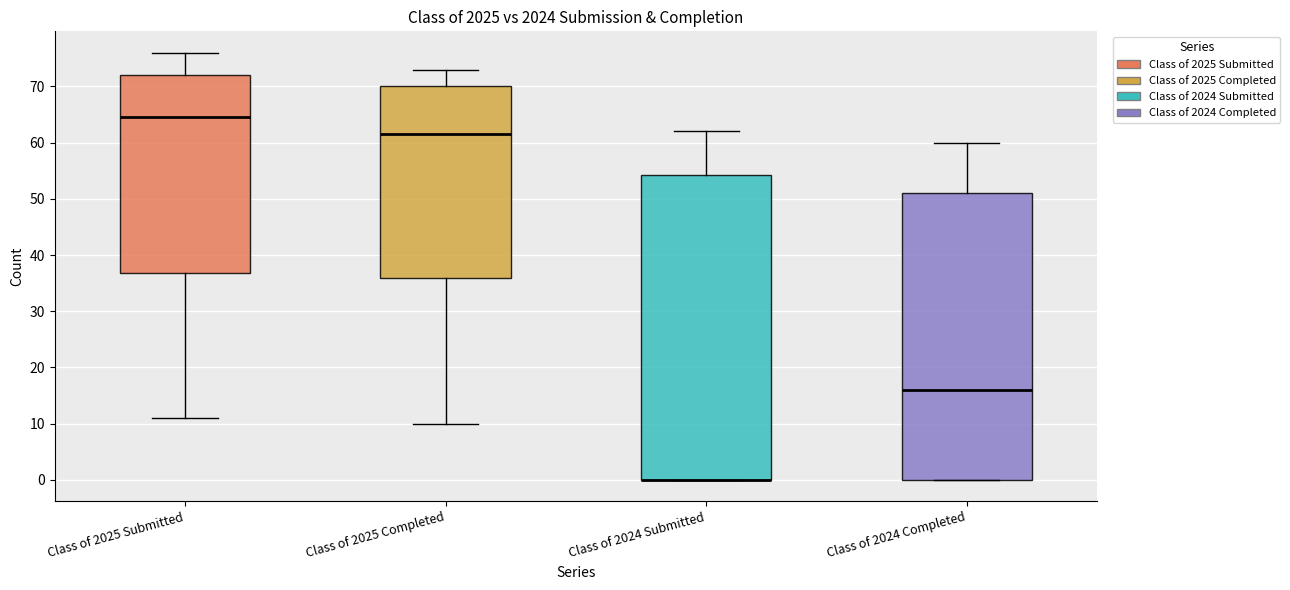

Reading left to right, transcribe this box plot: for each box, give where its median line is, the range the box spans, and where its two whiskers end, as read against the y-axis. The values are not printed on the chart, so give them approximately, as read against the axis.

Class of 2025 Submitted: median 65, box 37 to 72, whiskers 11 to 76
Class of 2025 Completed: median 62, box 36 to 70, whiskers 10 to 73
Class of 2024 Submitted: median 0 (drawn on the box's lower edge), box 0 to 54, whiskers 0 to 62
Class of 2024 Completed: median 16, box 0 to 51, whiskers 0 to 60